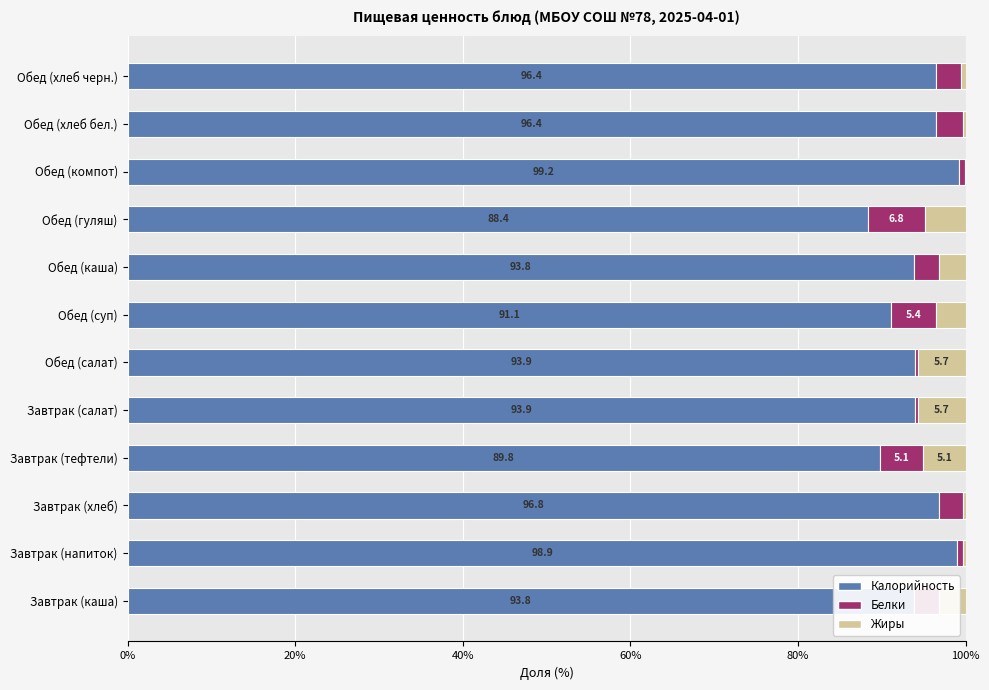

What is the maximum value for Калорийность?

99.2